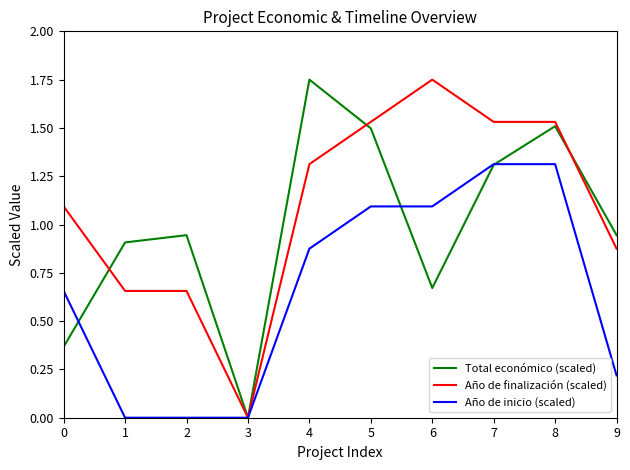

Is it true that Año de inicio (scaled) equals -0.7 at 3?

False